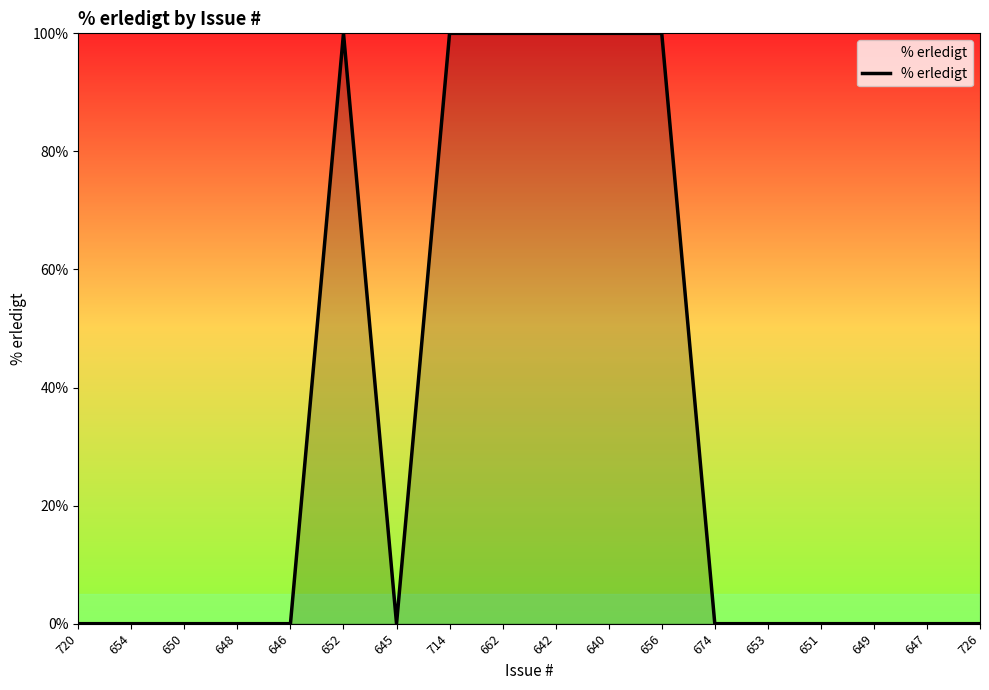

Is it true that the value at 640 is 100?

True